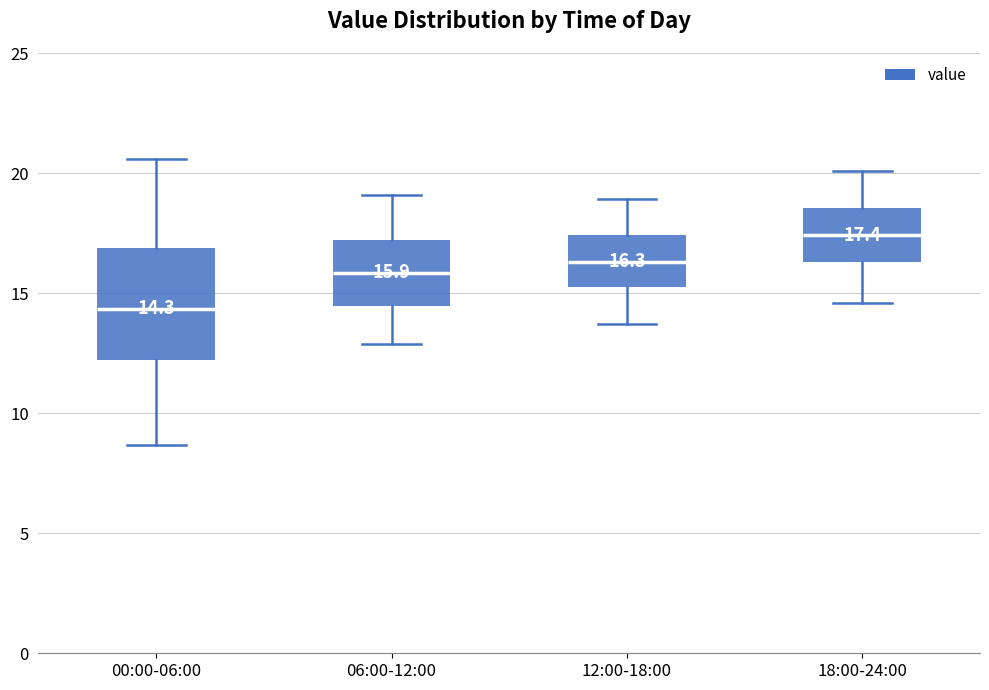

Which box is the tallest, from its lower edge to its upper edge?

00:00-06:00